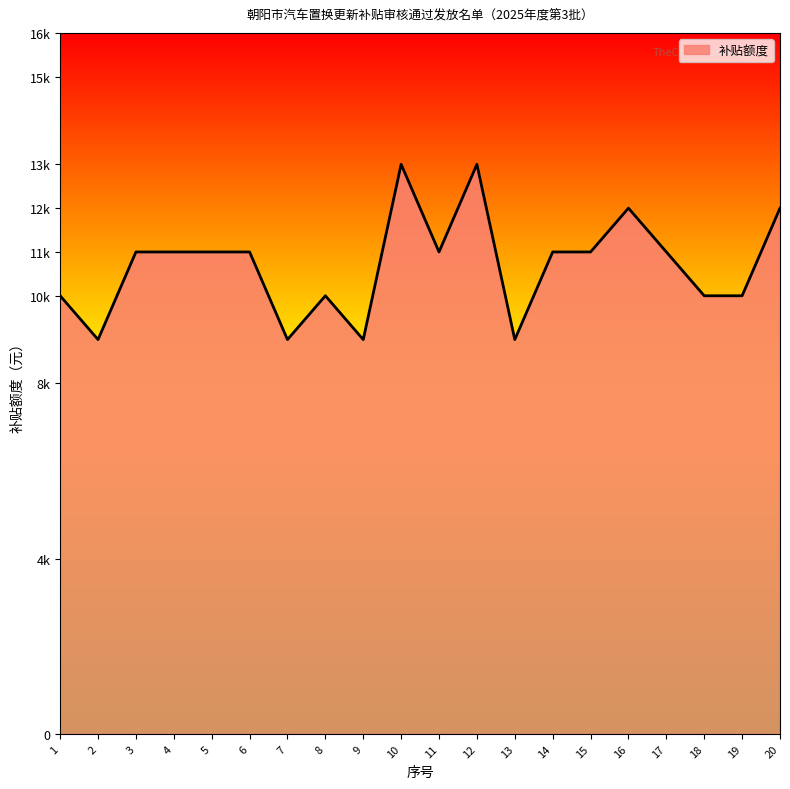

Which label corresponds to the largest value in the chart?

10